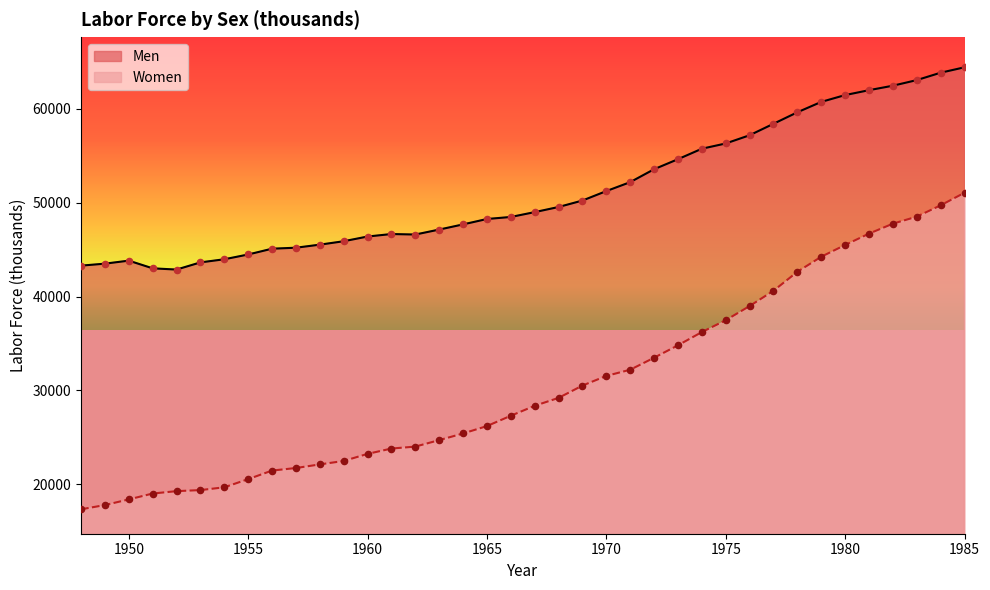

At which category is the sum across all series the highest?

1985